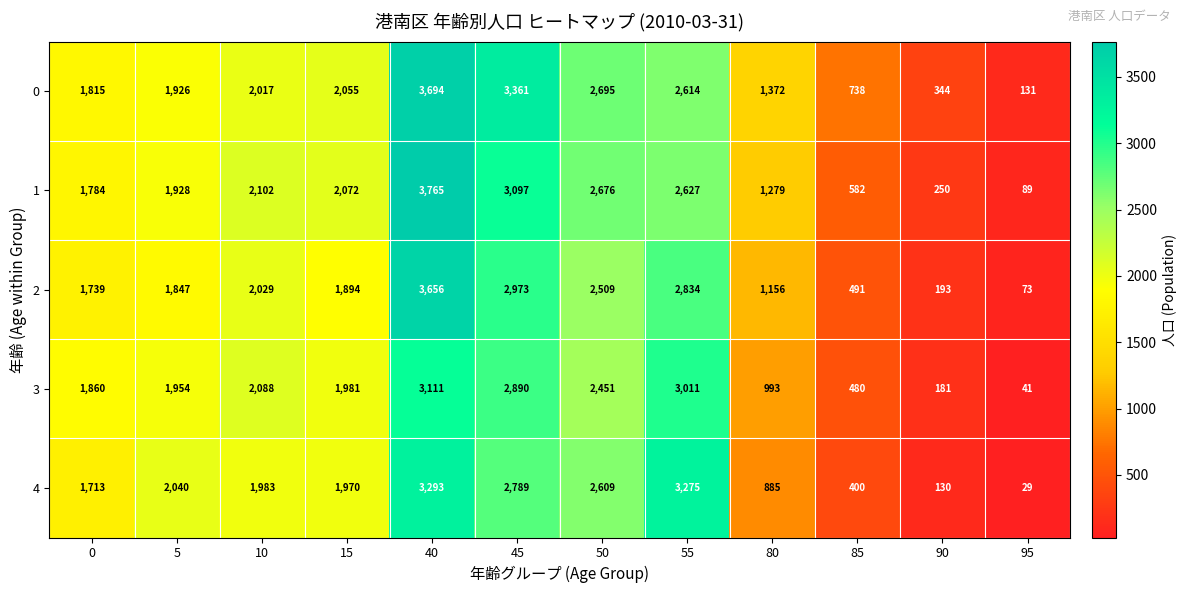

The 1 series shows 1279 at 80. True or false?

True